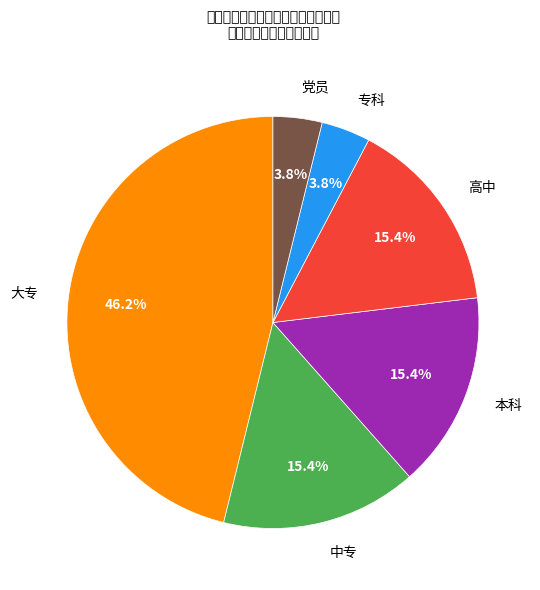

How many slices are in this pie chart?

6